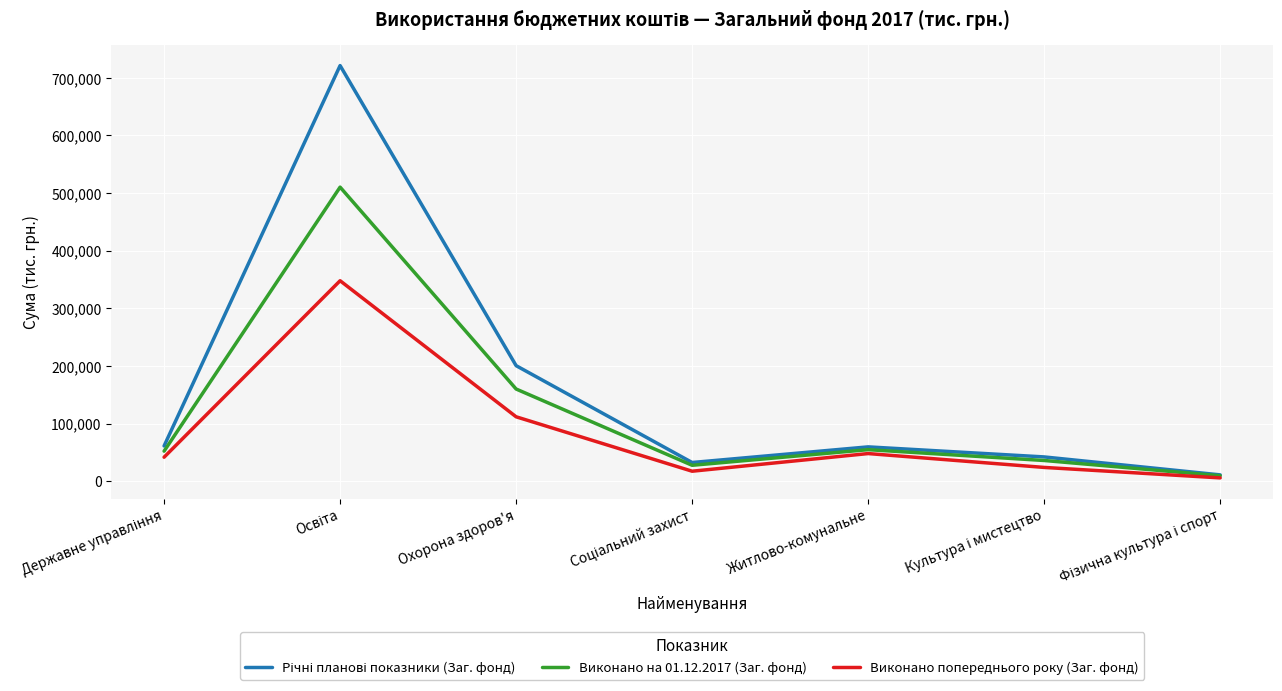

True or false: Виконано попереднього року (Заг. фонд) has a value of 167337.5 at Охорона здоров'я.

False